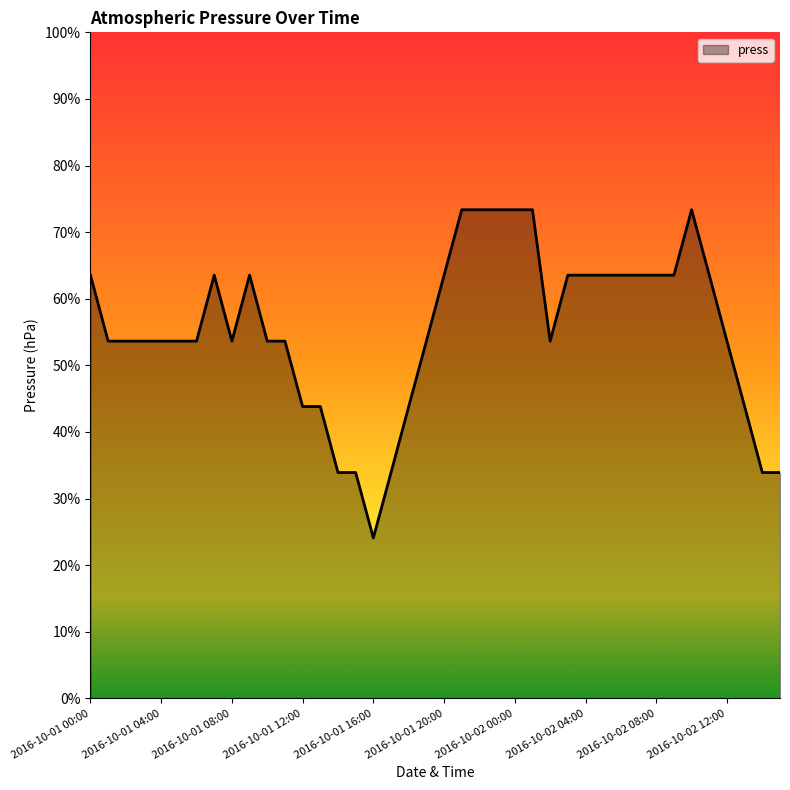

Does the chart display data point markers on the line(s)?

No